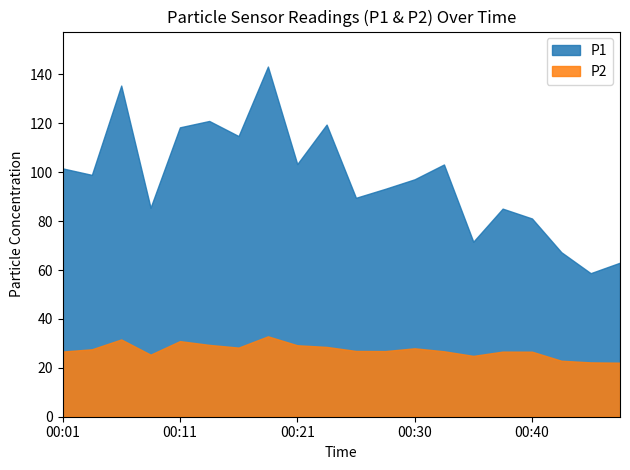

At which category does the chart reach its peak across all series?

00:18